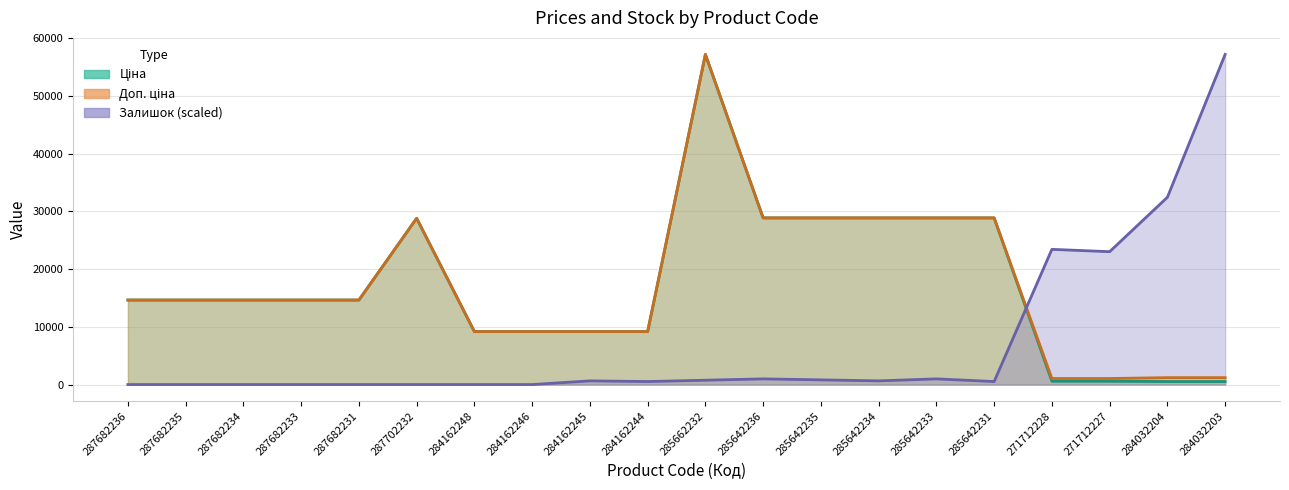

How many intersections are there between Доп. ціна and Залишок?

1